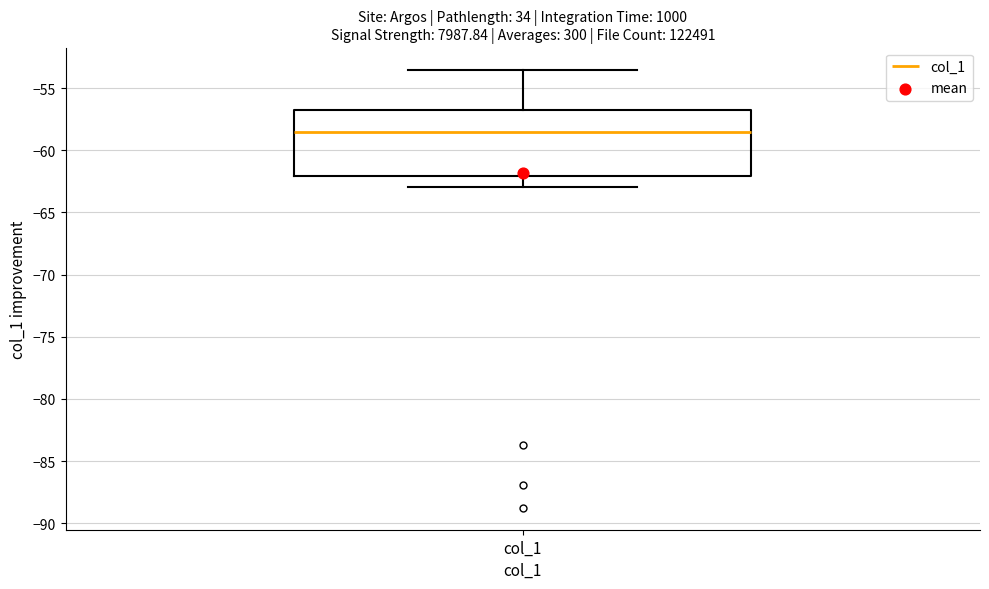

Read this box plot against the y-axis: the position of the median line, the range covered by the box, and the ends of both whiskers. The values are not printed on the chart, so give them approximately, as read against the axis.

median -58.5, box -62.0 to -56.5, whiskers -63.0 to -53.5